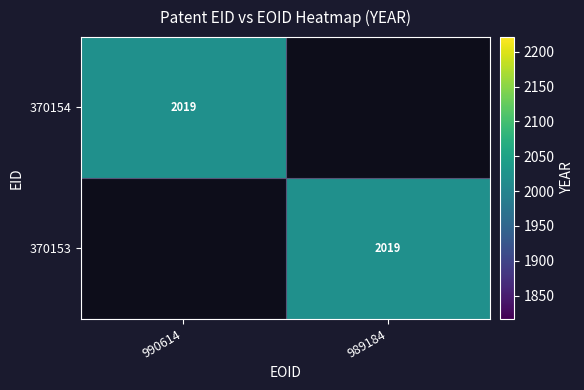

The value of 370153 at 989184 is 2019. True or false?

True